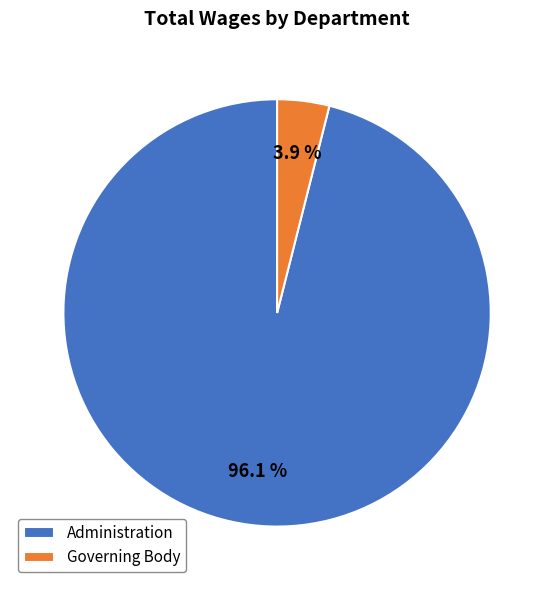

Is it true that Governing Body is 4% of the pie?

True